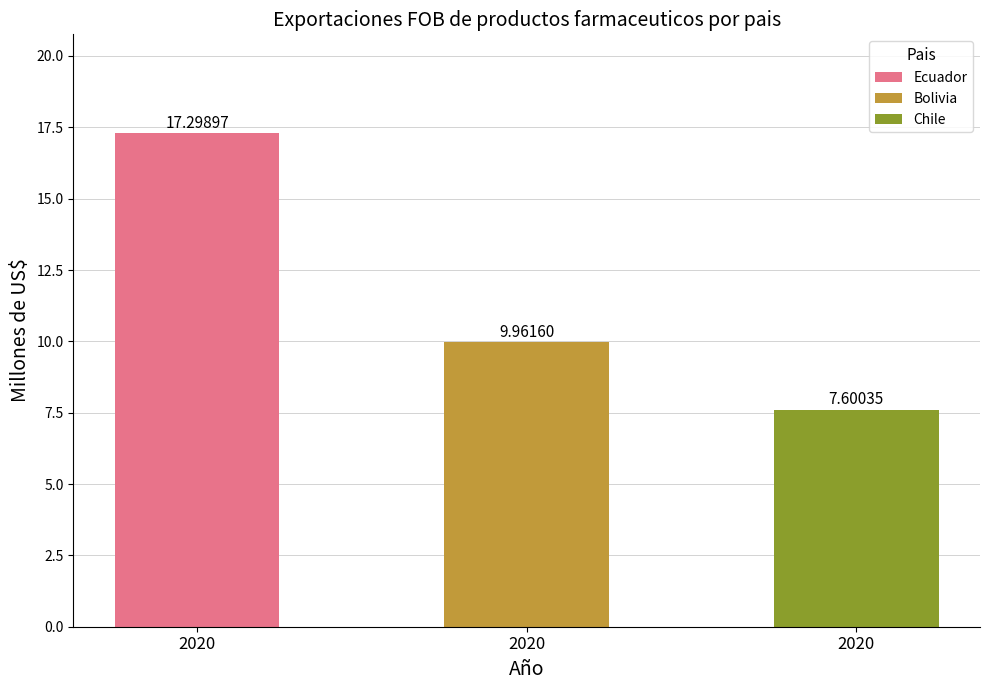

How many bars are there in each group?

3